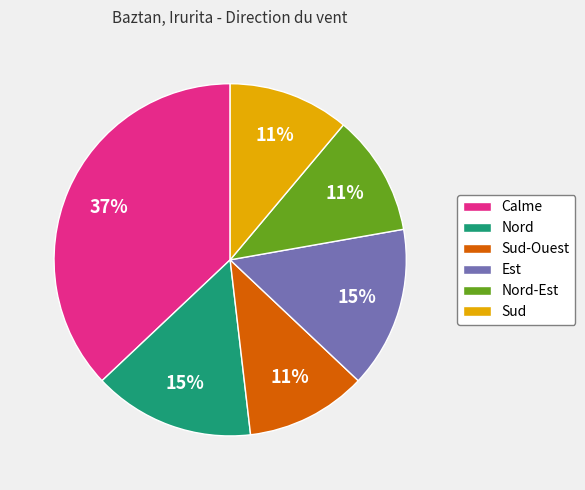

What is the largest slice in the pie chart?

Calme